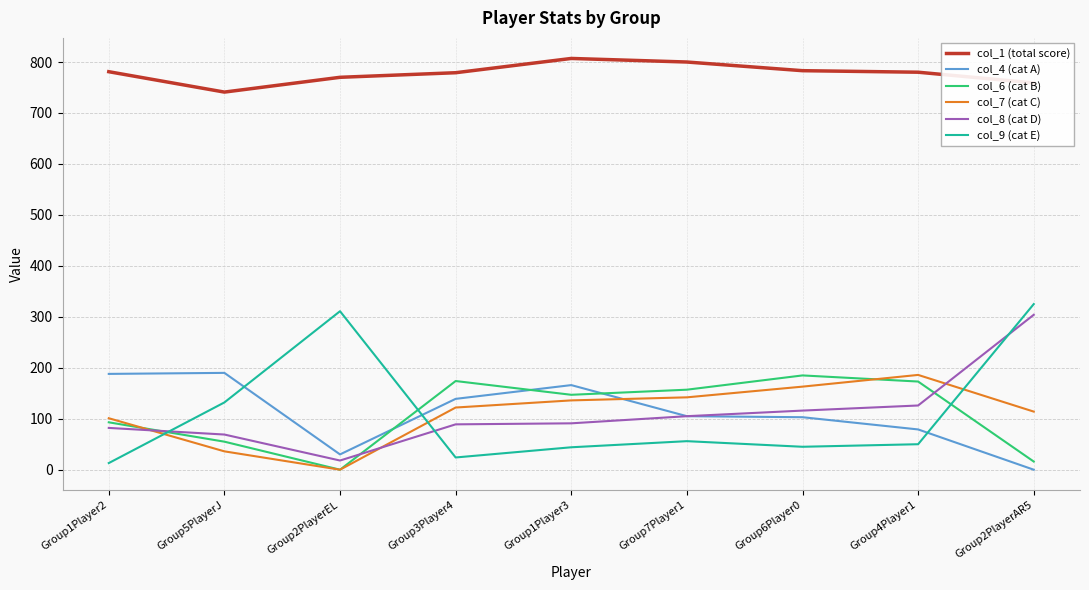

What position from the left is Group2PlayerEL?

3